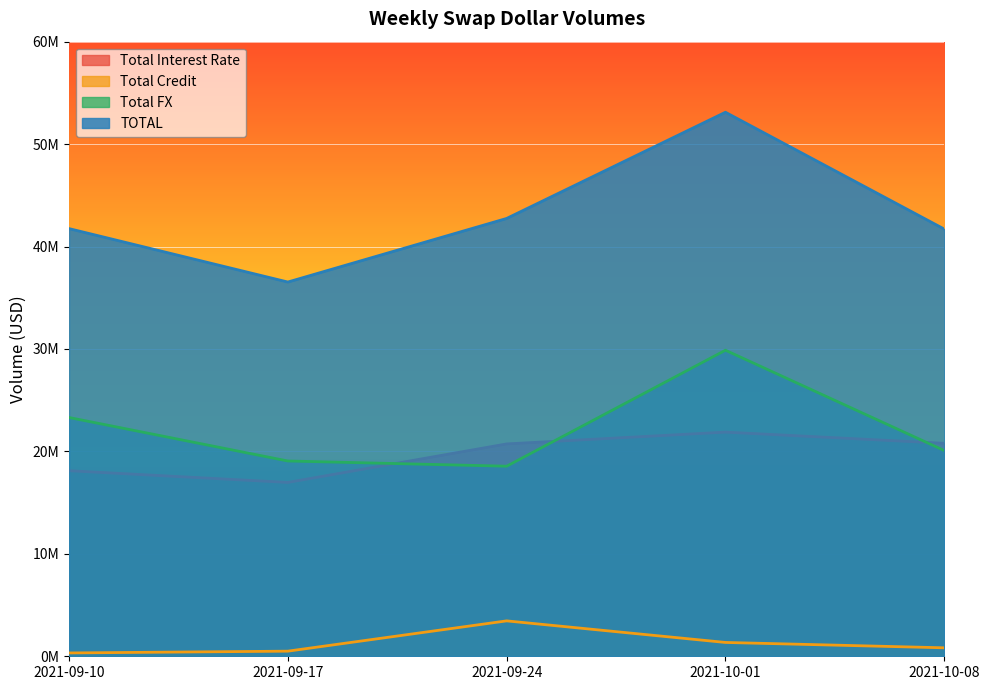

True or false: TOTAL has a value of 67838230 at 2021-09-24.

False